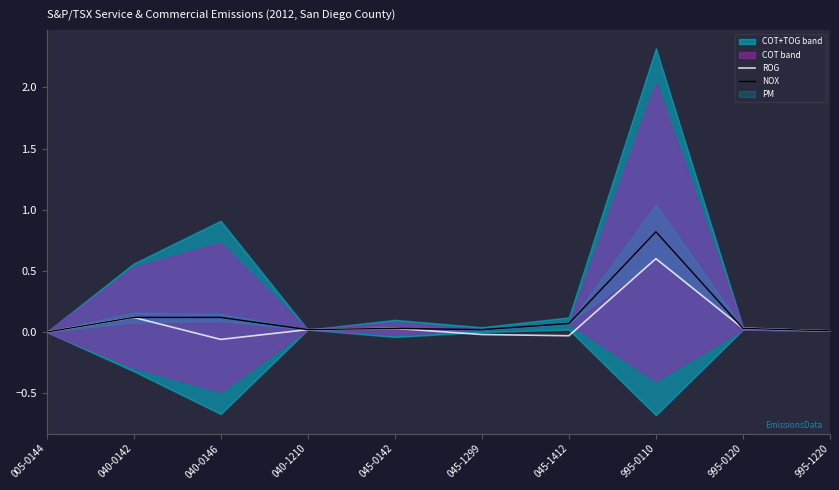

What is the difference between the maximum and second lowest values in the ROG series?

0.6